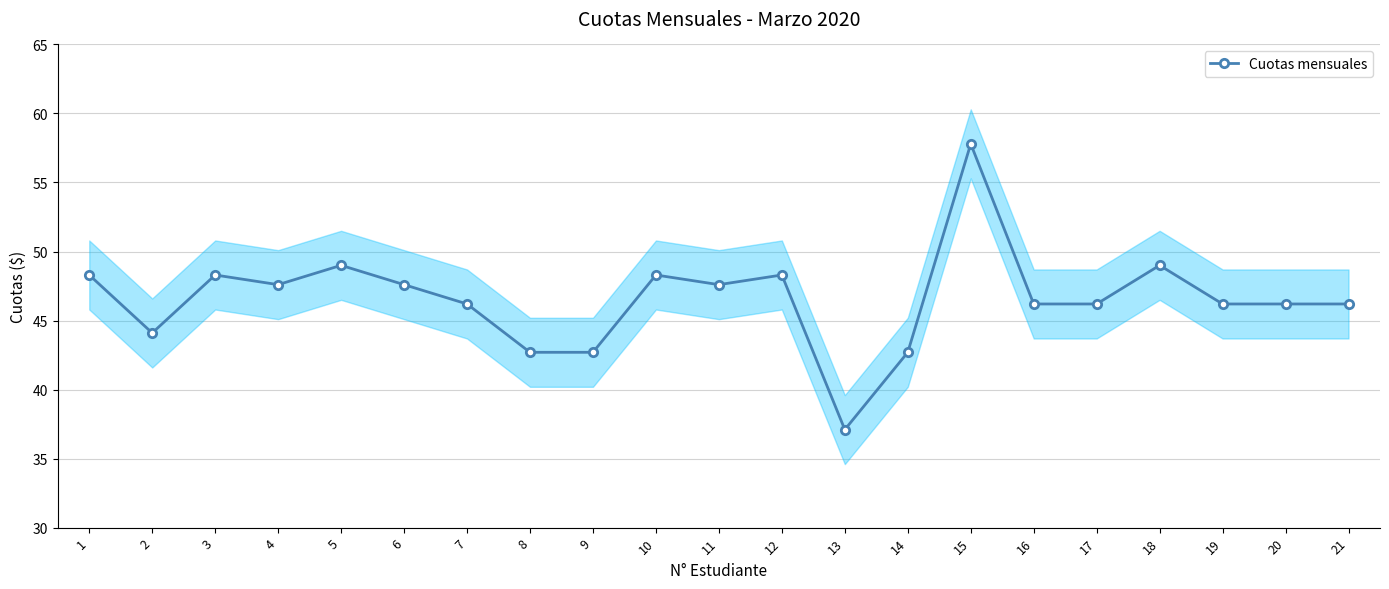

List the labels in order of value, smallest first.

13, 8, 9, 14, 2, 7, 16, 17, 19, 20, 21, 4, 6, 11, 1, 3, 10, 12, 5, 18, 15